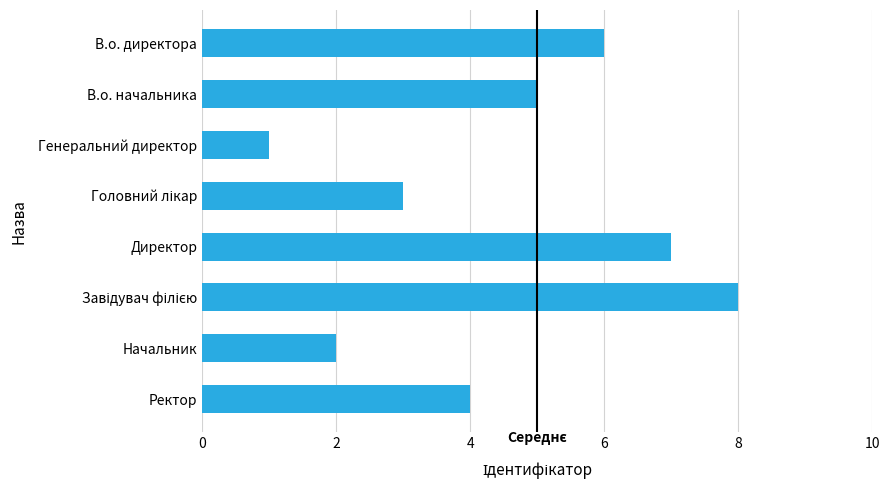

What is the difference between the second highest and minimum values?

6